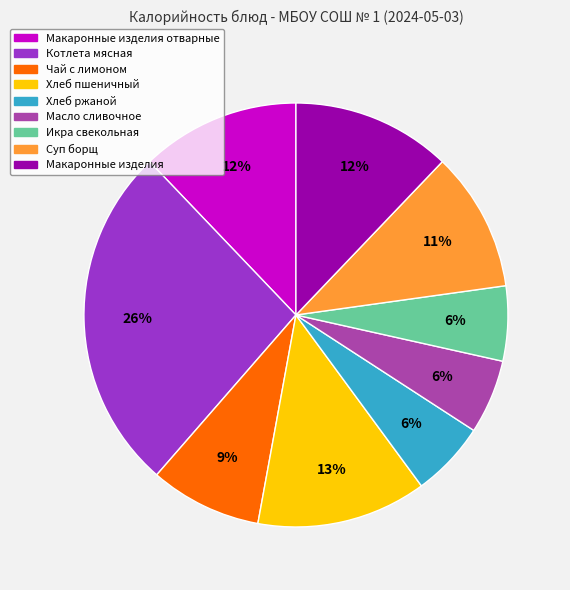

To the nearest percent, what is the average slice percentage?

11%